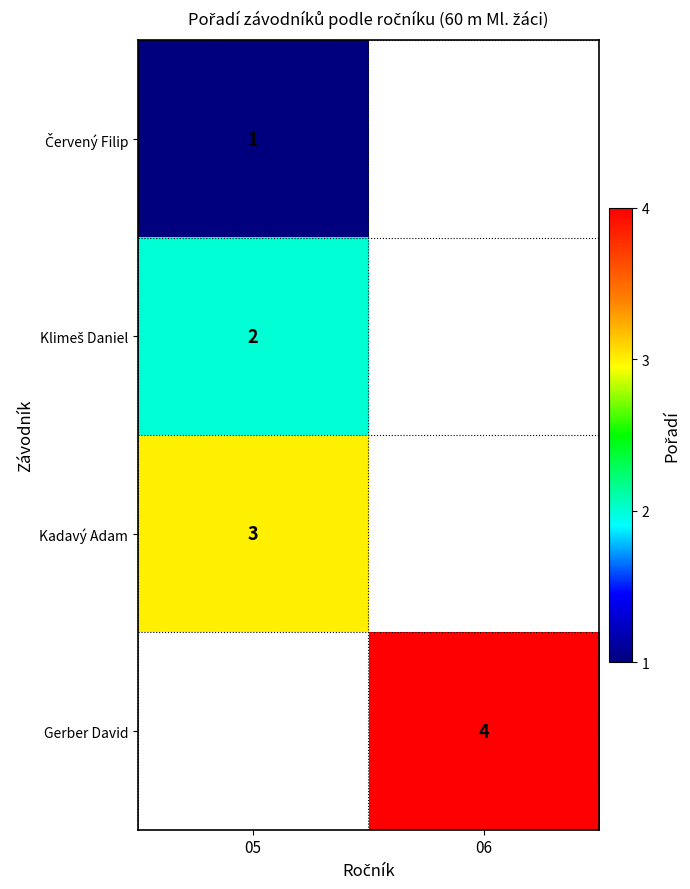

What is the maximum value shown in the chart?

4.0